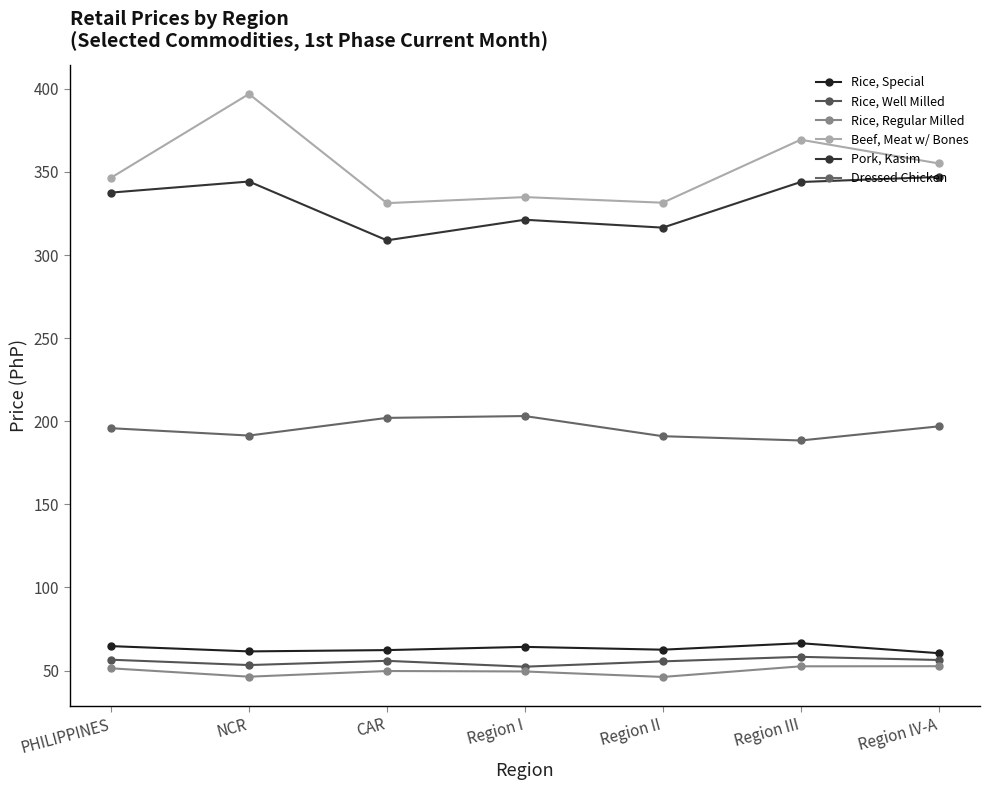

What are all the series names shown in the legend?

Rice, Special, Rice, Well Milled, Rice, Regular Milled, Beef, Meat w/ Bones, Pork, Kasim, Dressed Chicken